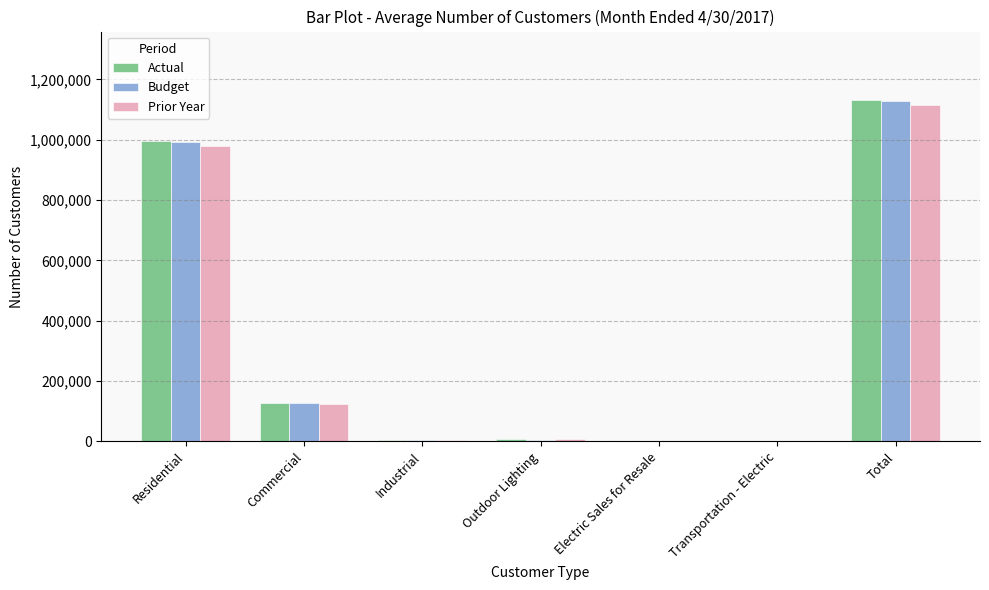

How many groups of bars are there?

7